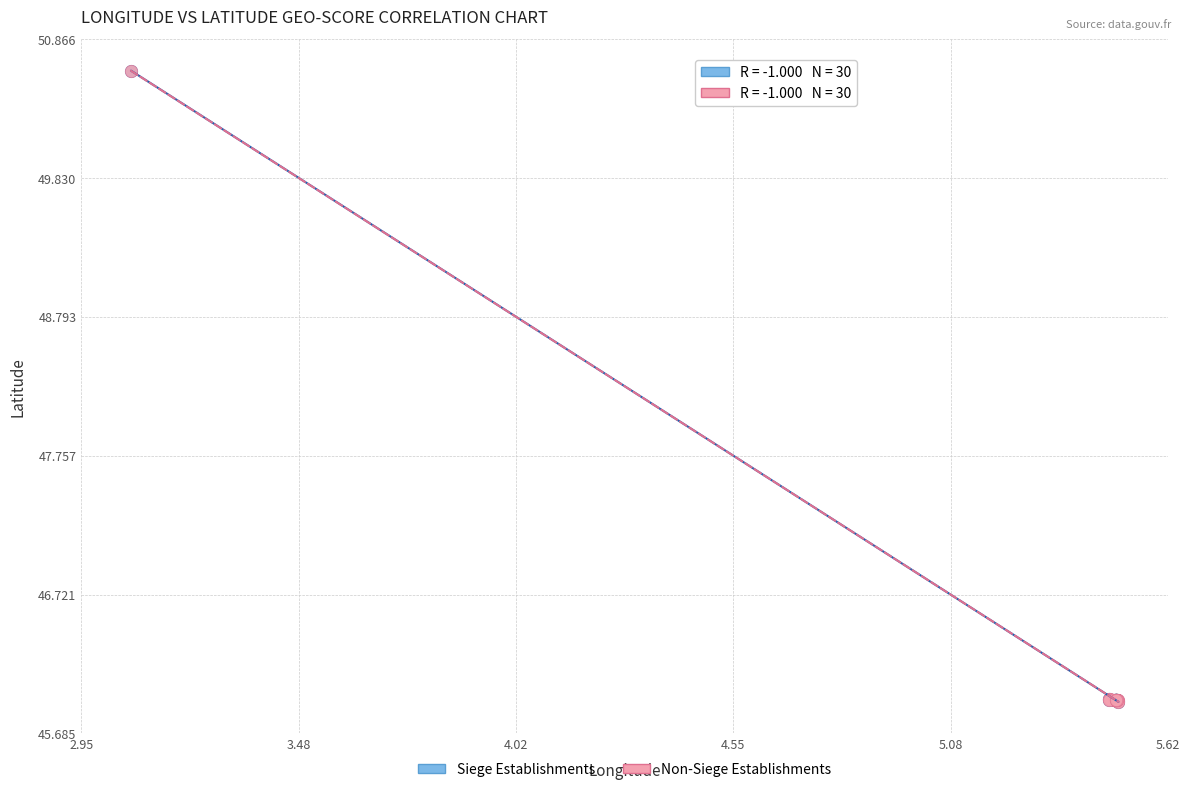

Which series has the widest spread of Y values?

Siege Establishments